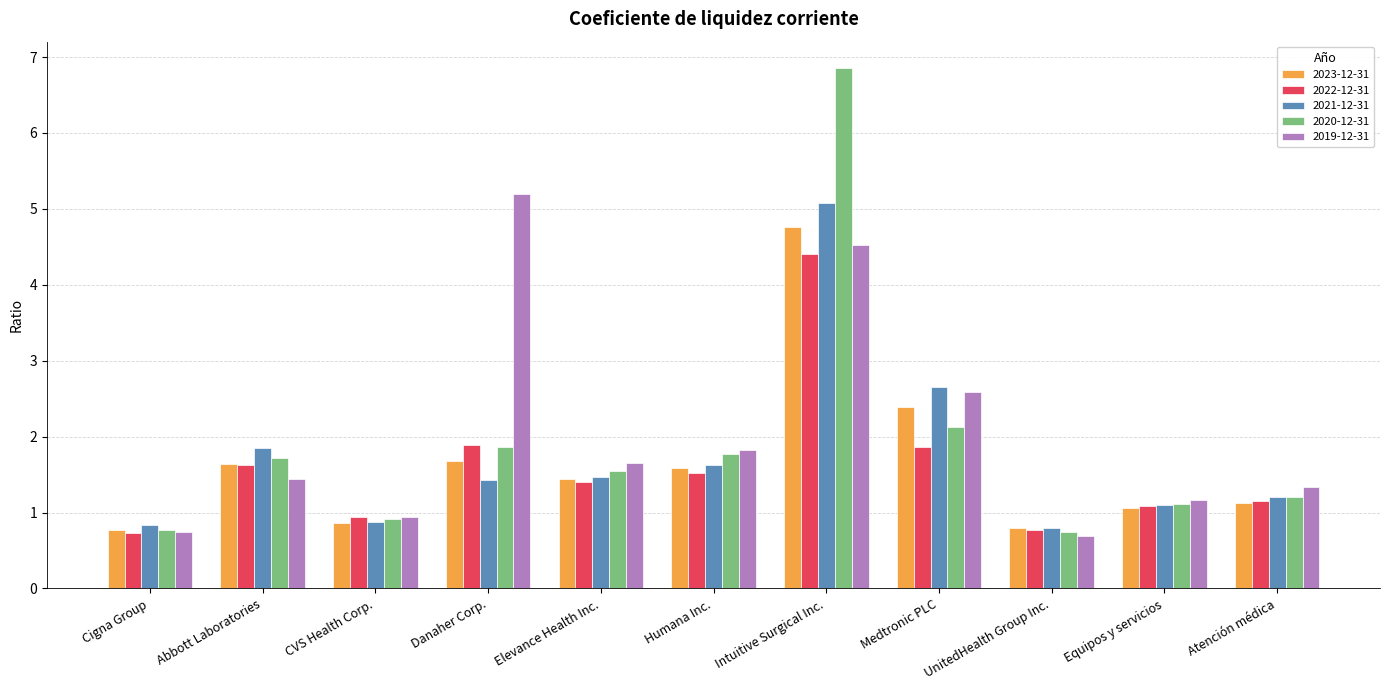

List the series in order of their overall mean, lowest first.

2022-12-31, 2023-12-31, 2021-12-31, 2020-12-31, 2019-12-31